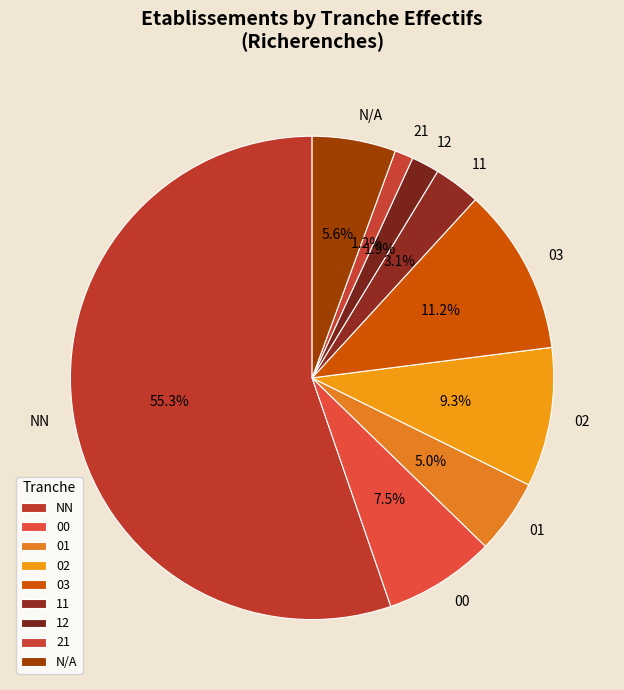

What percentage do 02 and 01 together represent?

14.3%